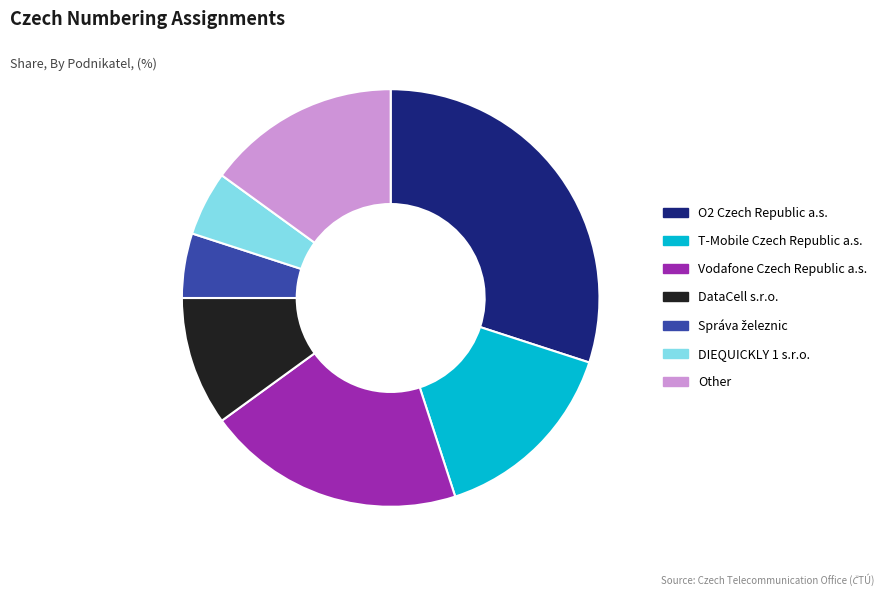

Count the number of slices in the pie.

7